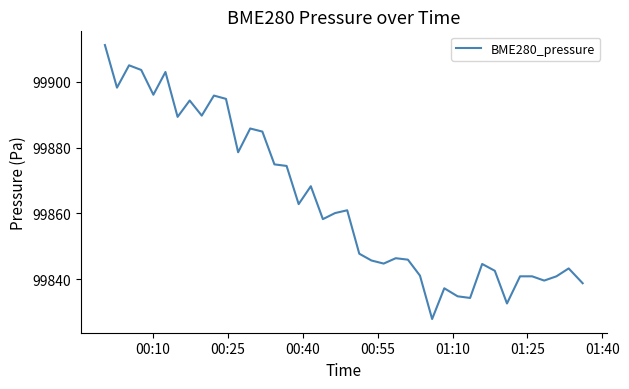

What is the difference between the maximum and minimum values?

83.2